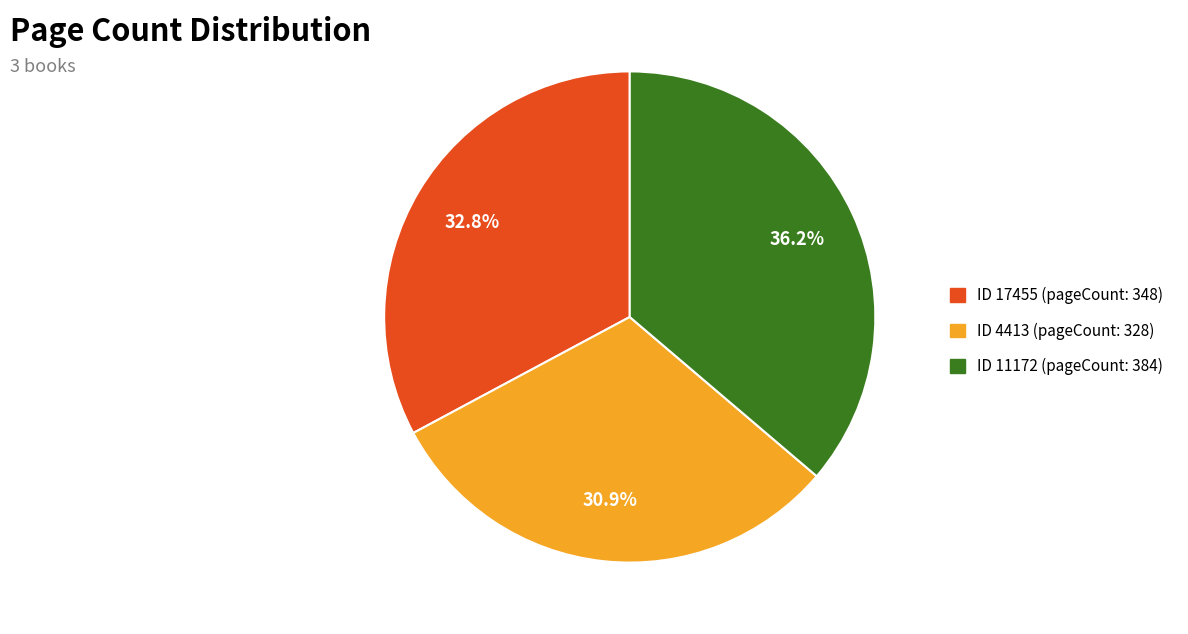

Approximately how many times larger is the value at ID 11172 (pageCount: 384) compared to ID 4413 (pageCount: 328)?

1.2